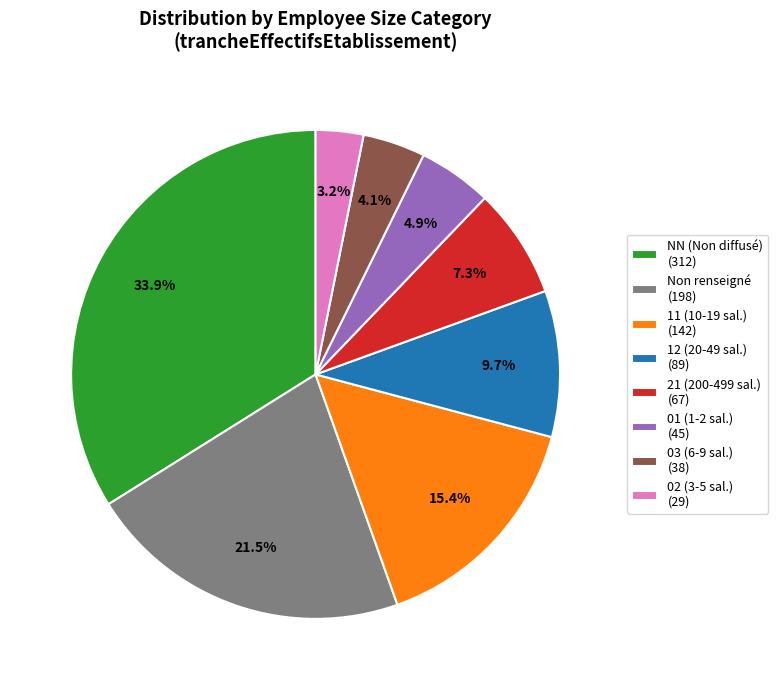

Rank the categories by value from lowest to highest.

02 (3-5 sal.) (29), 03 (6-9 sal.) (38), 01 (1-2 sal.) (45), 21 (200-499 sal.) (67), 12 (20-49 sal.) (89), 11 (10-19 sal.) (142), Non renseigné (198), NN (Non diffusé) (312)